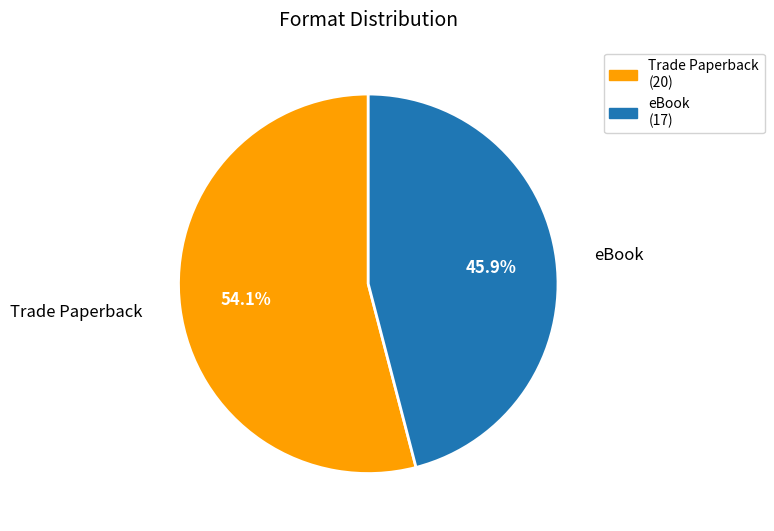

Does any single category account for the majority?

Yes